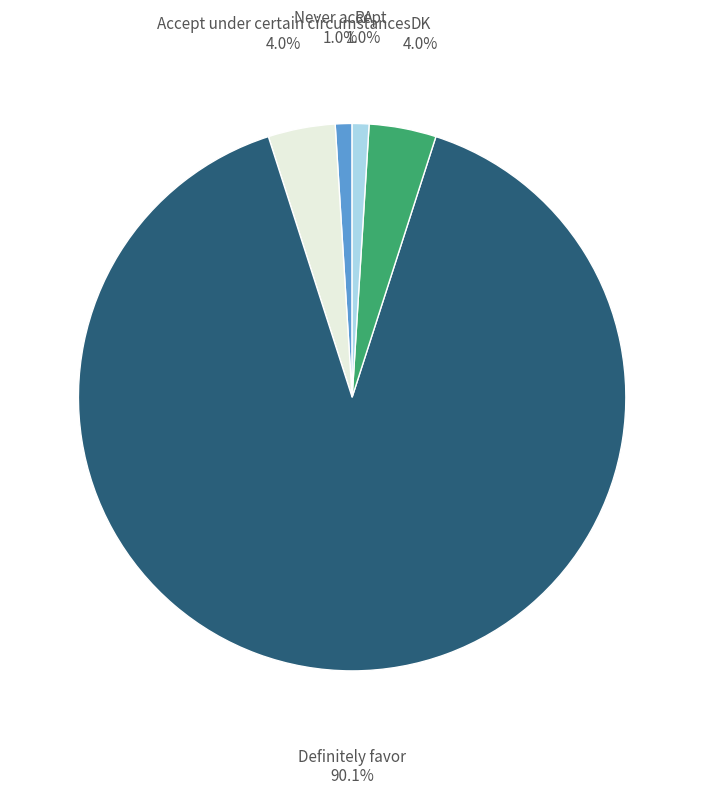

Is there a majority slice in this chart?

Yes